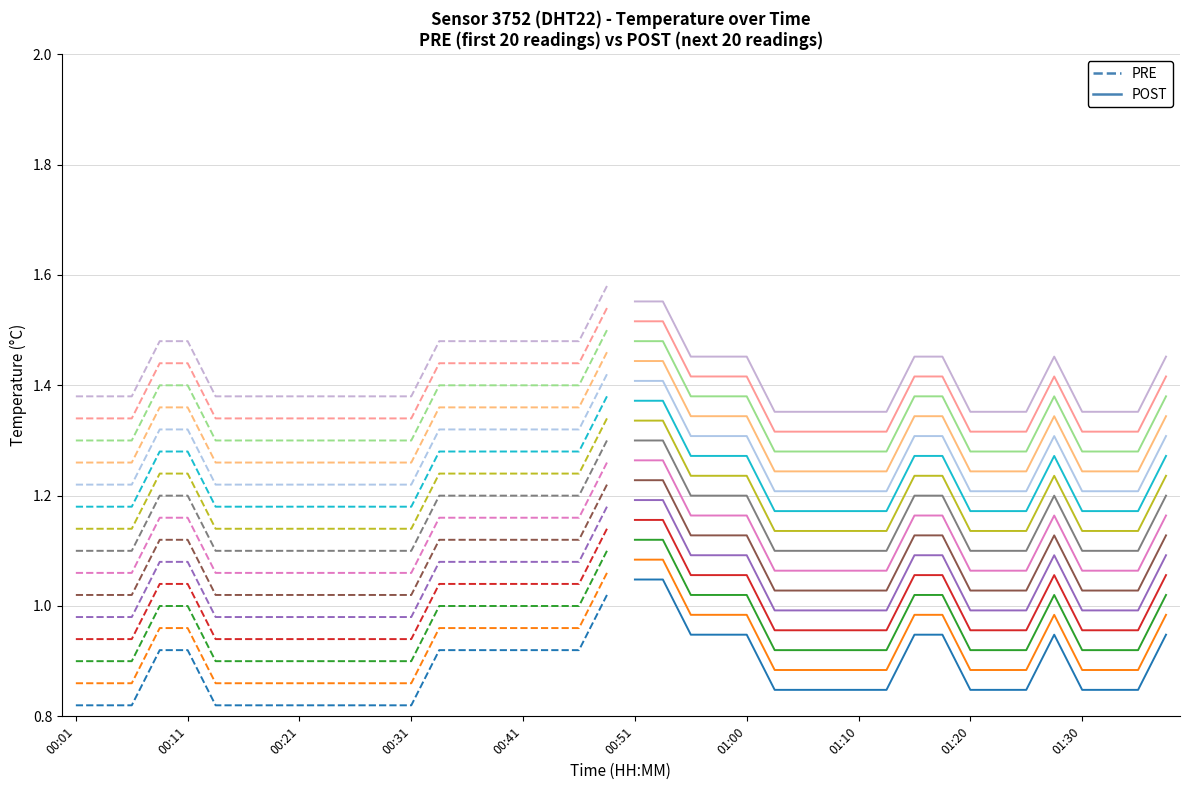

List the series in order of their overall mean, lowest first.

temperature POST, temperature PRE